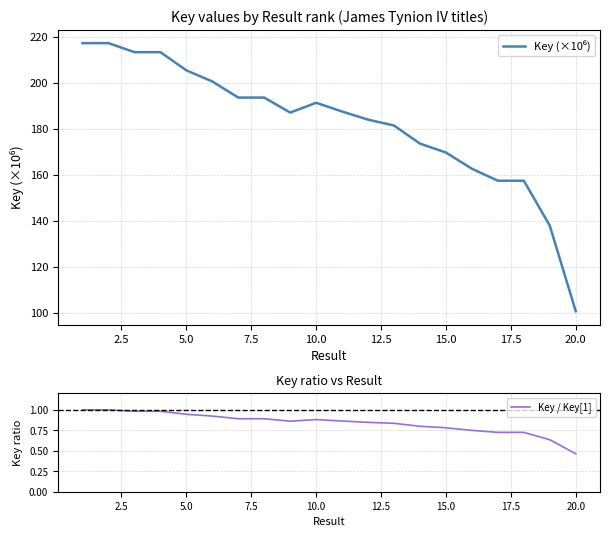

True or false: Key (×10⁶) and Key / Key[1] intersect in this chart.

False